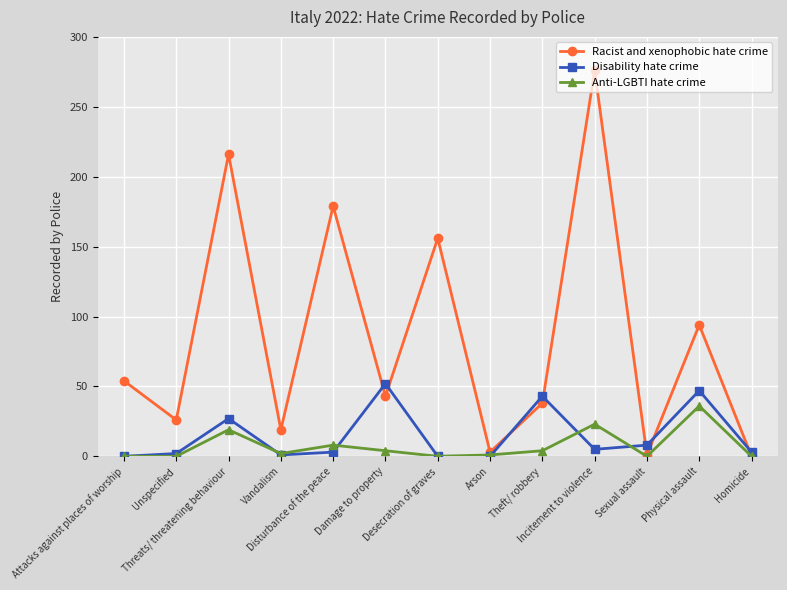

Which series has the largest range (max minus min)?

Racist and xenophobic hate crime